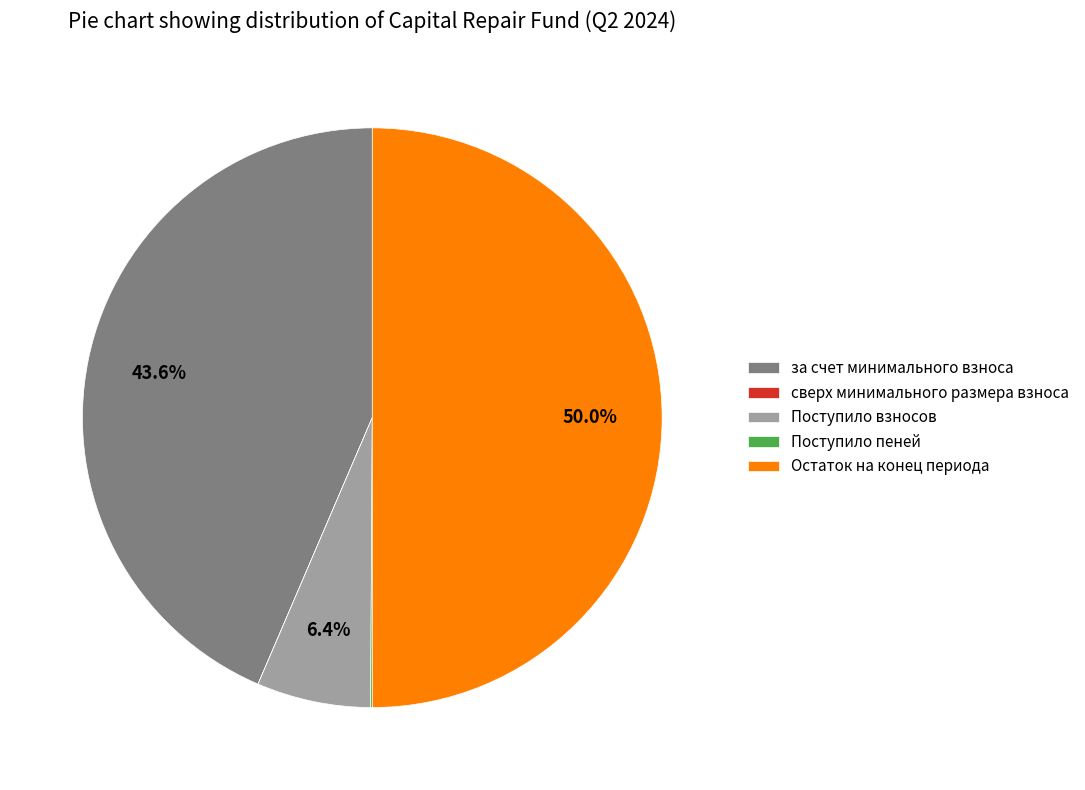

What percentage is the Поступило взносов slice, to the nearest percent?

6%